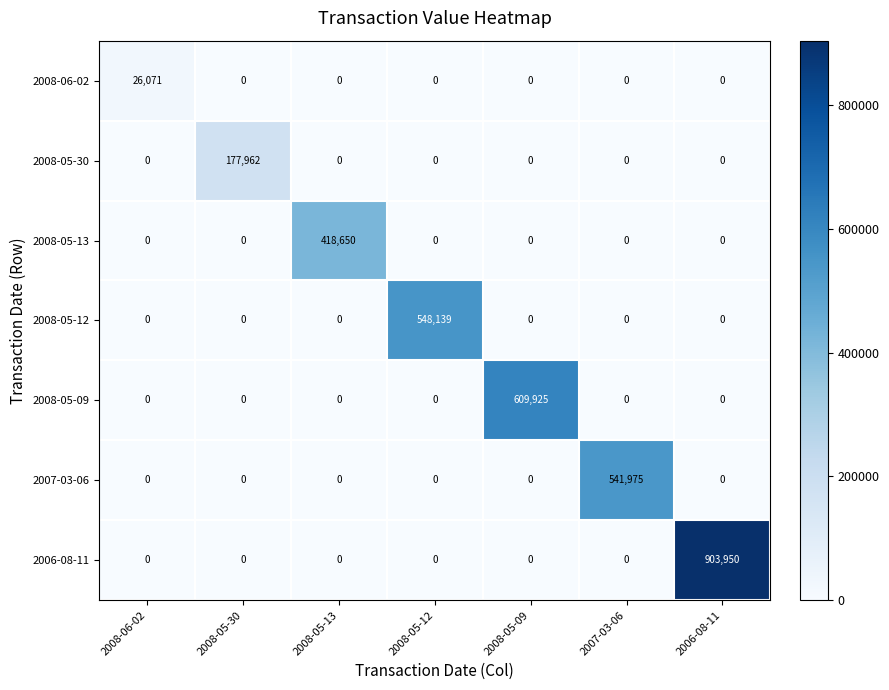

Count the number of data series in this chart.

7